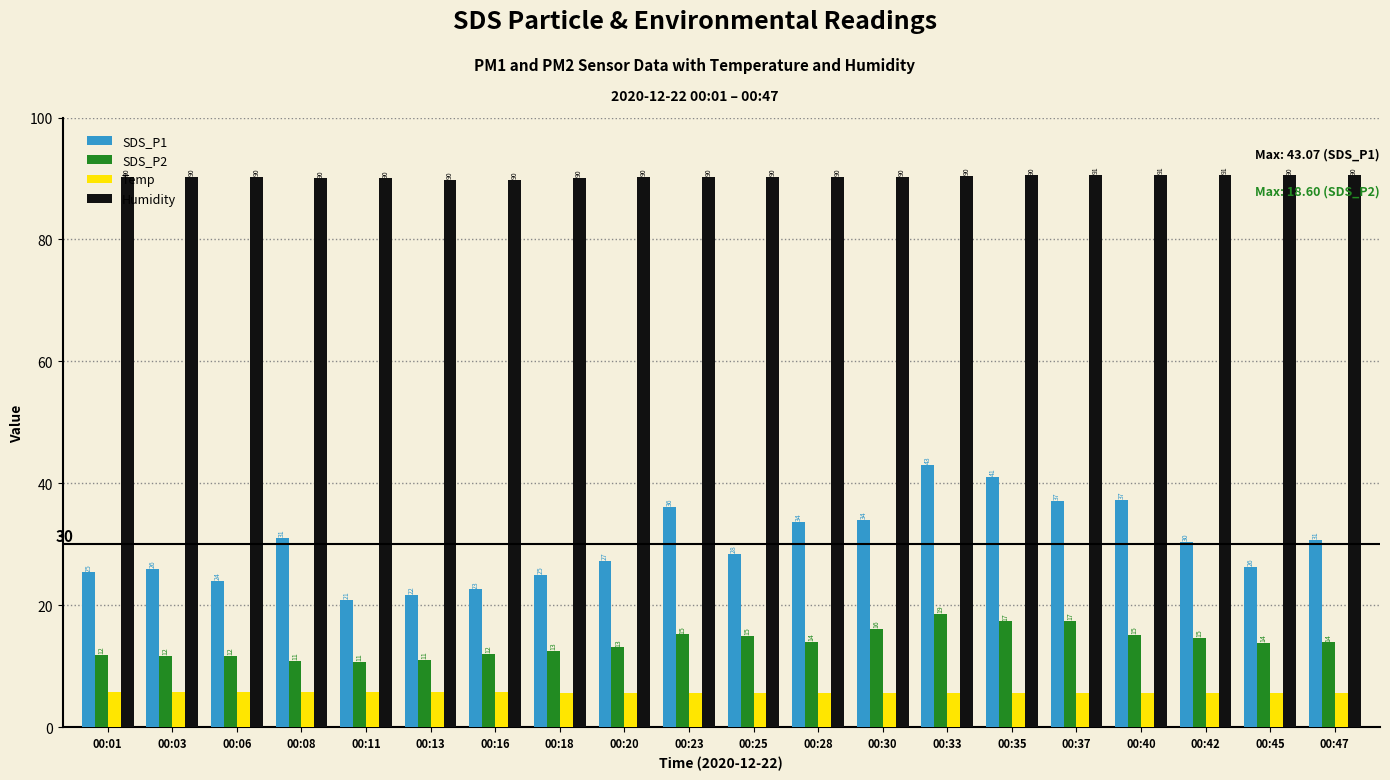

Is it true that Humidity equals 89.7 at 00:16?

True